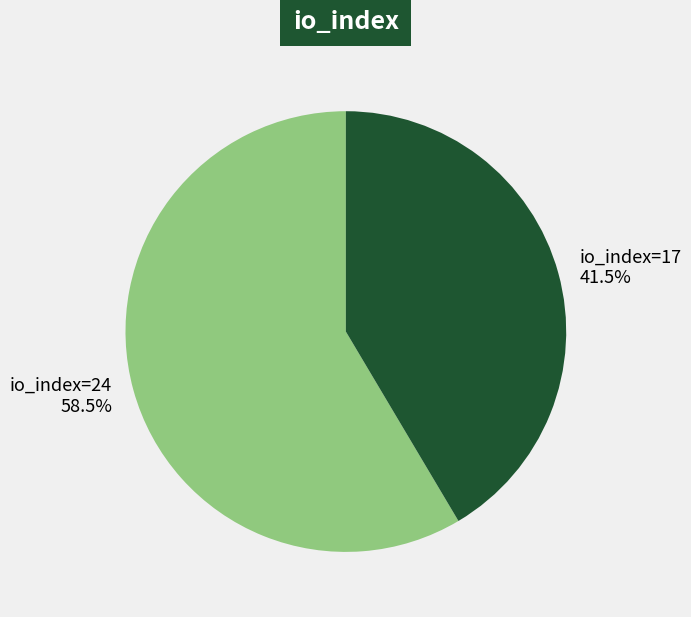

Which category has the smallest portion of the pie?

io_index=17